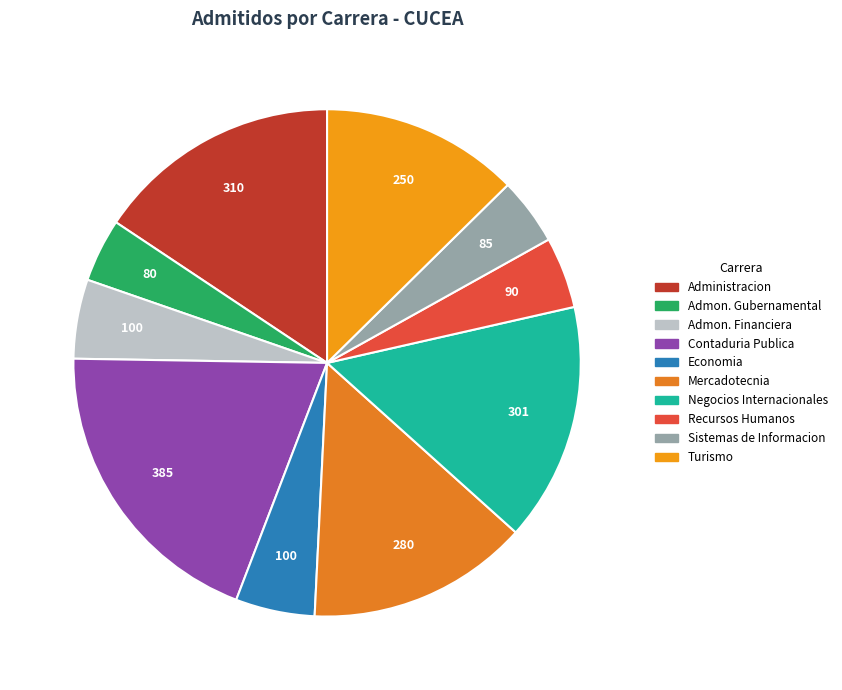

How many segments does this pie chart have?

10